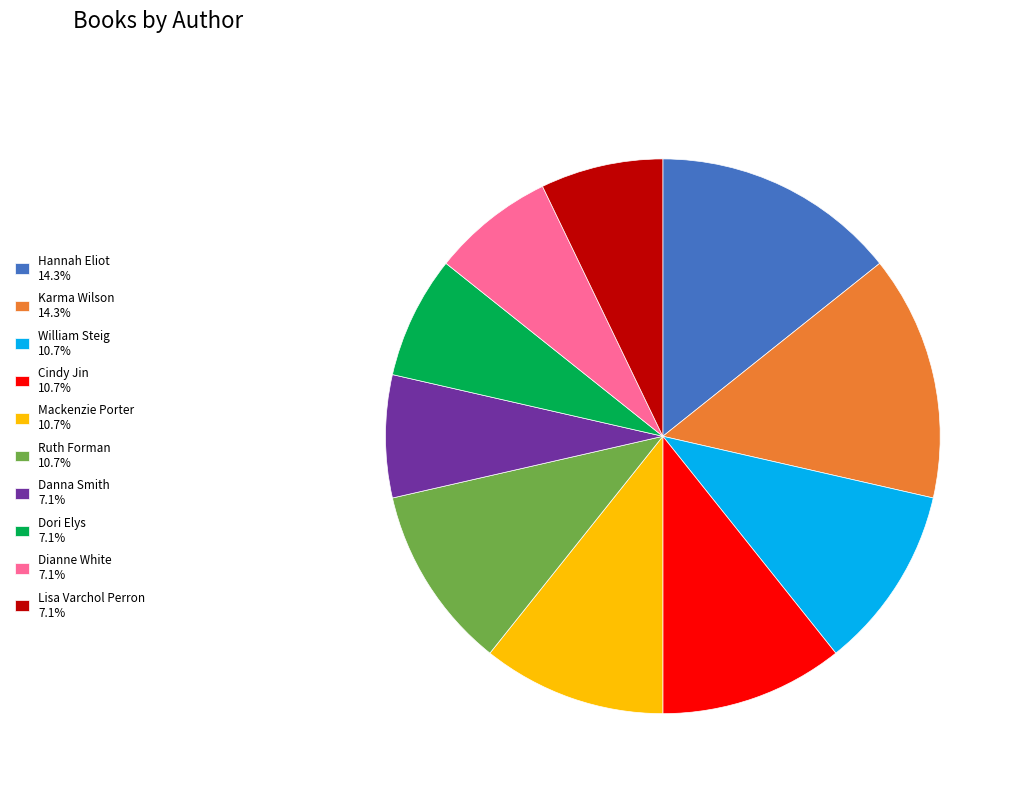

What is the ratio of the value at Dianne White 7.1% to the value at Karma Wilson 14.3%?

0.5